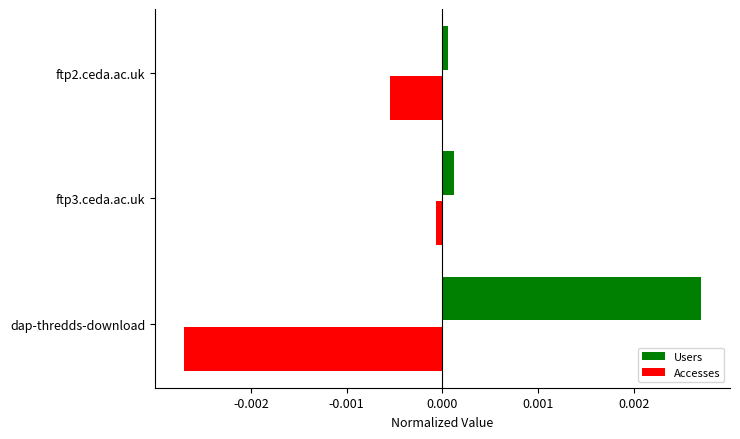

How many distinct data groups are displayed?

2